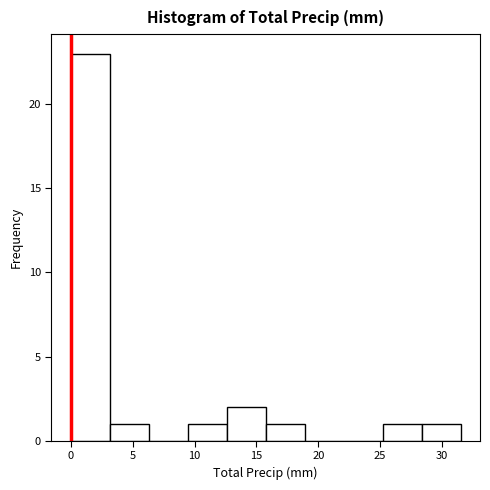

Reading left to right, list every bar in this chart as the range it spans on the x-axis followed by its height. Neither the bar edges nor the heights are printed on the chart, so give them approximately, as read against the axes.

0.00 to 3.15: 23
3.15 to 6.30: 1
6.30 to 9.45: 0
9.45 to 12.60: 1
12.60 to 15.75: 2
15.75 to 18.90: 1
18.90 to 22.05: 0
22.05 to 25.20: 0
25.20 to 28.35: 1
28.35 to 31.50: 1